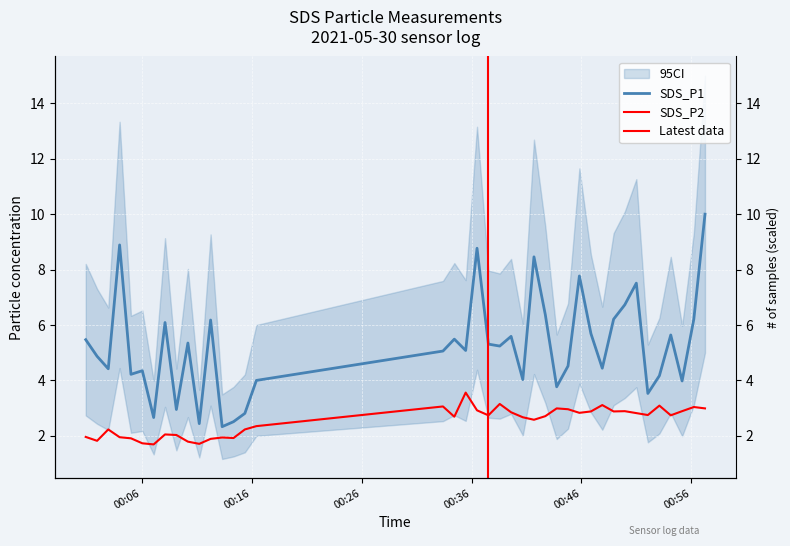

What is the maximum value for SDS_P2?

3.6